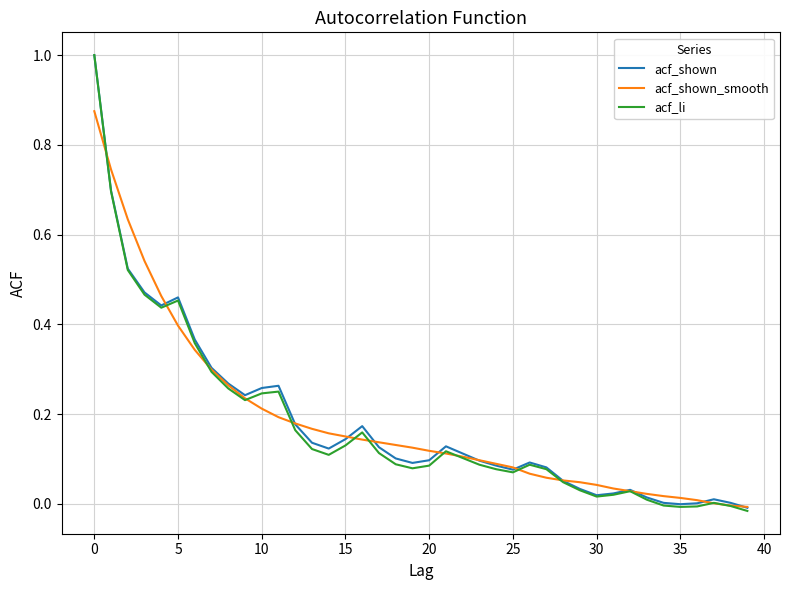

What is the highest value of the acf_li series?

1.0